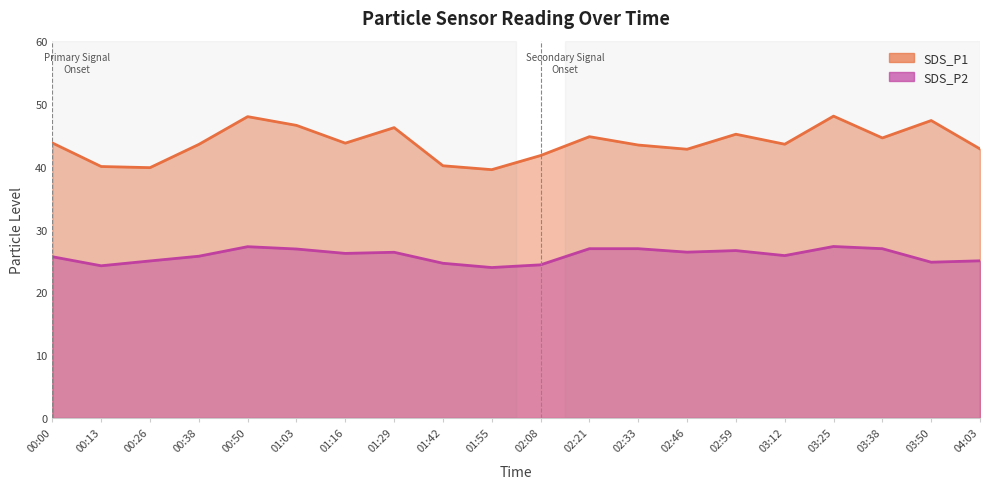

How many distinct data groups are displayed?

2